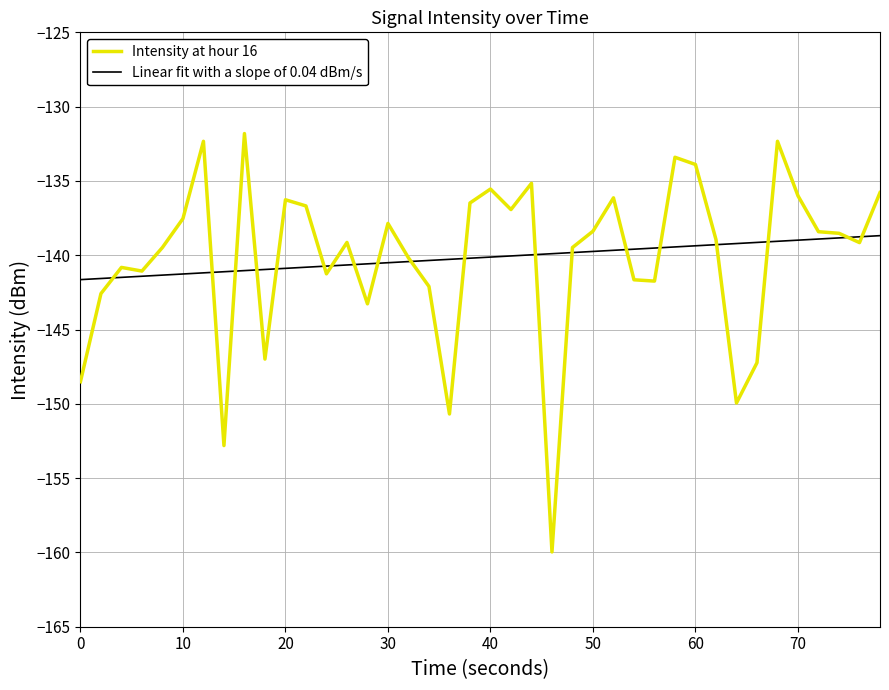

What are all the series names shown in the legend?

Intensity at hour 16, Linear fit with a slope of 0.04 dBm/s